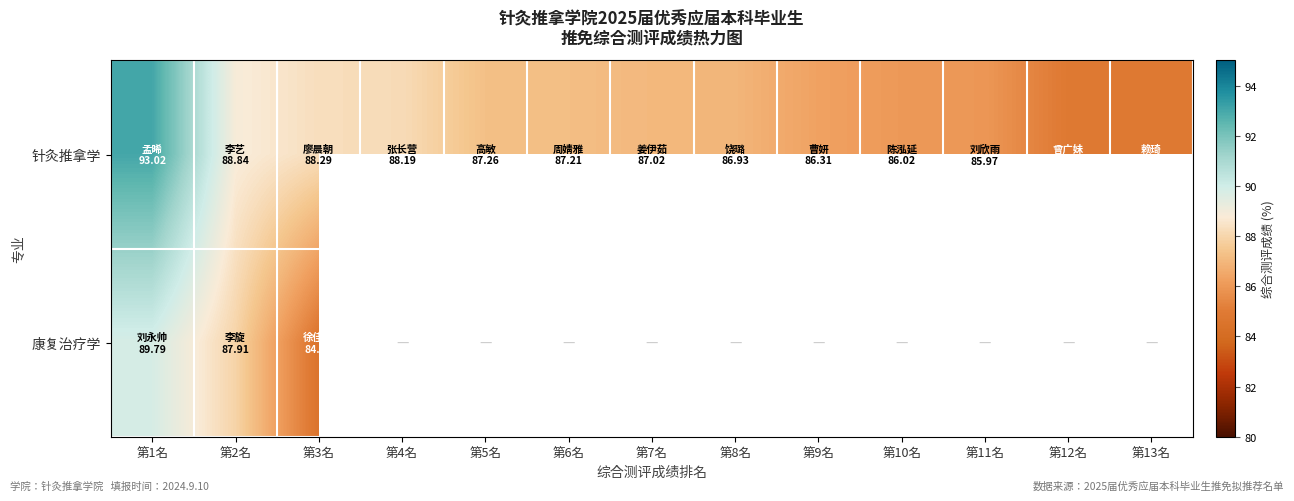

What is the smallest value displayed?

84.6